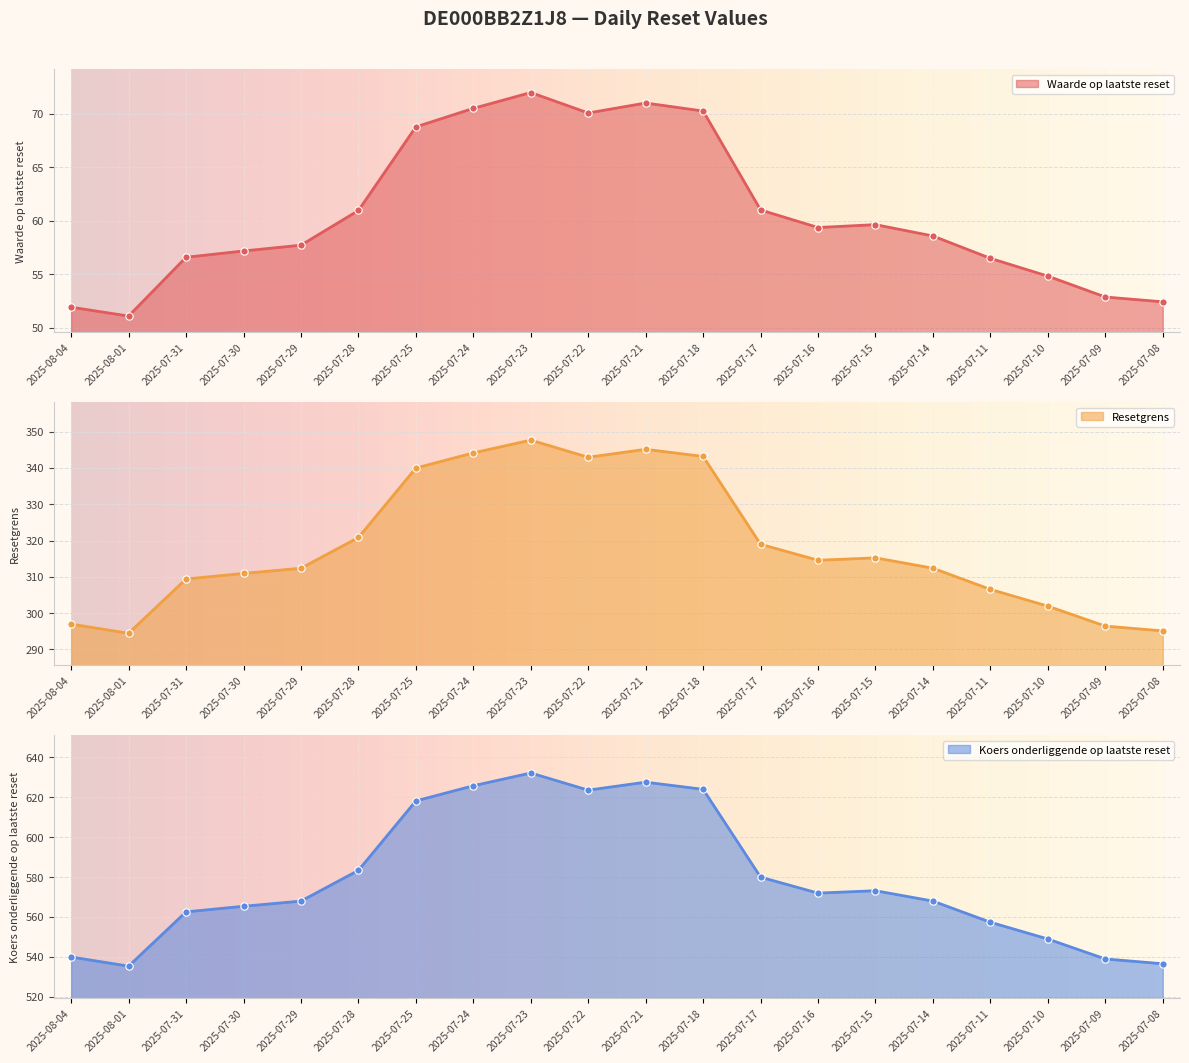

Which series contains the highest Y value?

Resetgrens